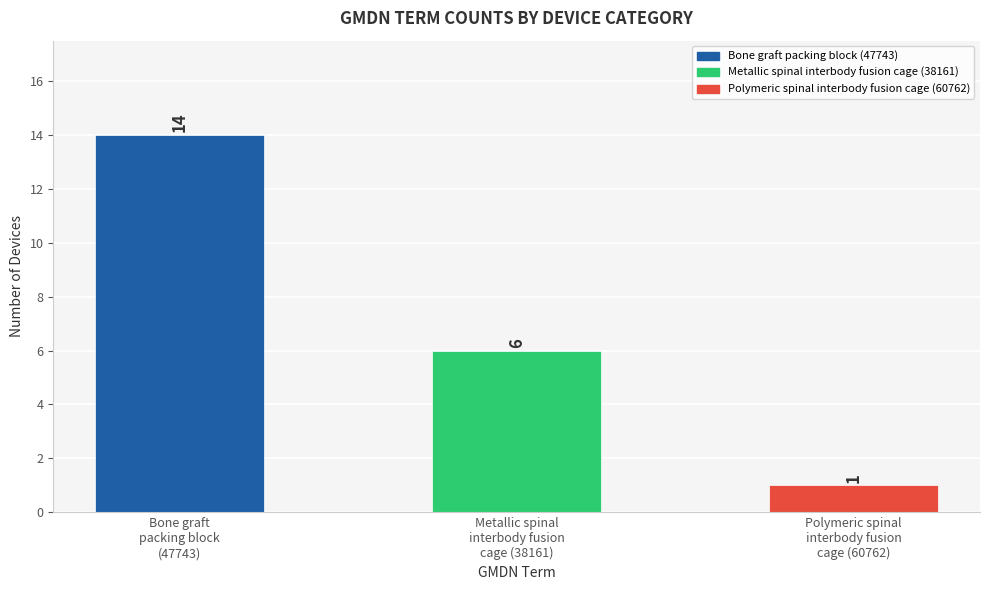

How many series are shown in this chart?

1